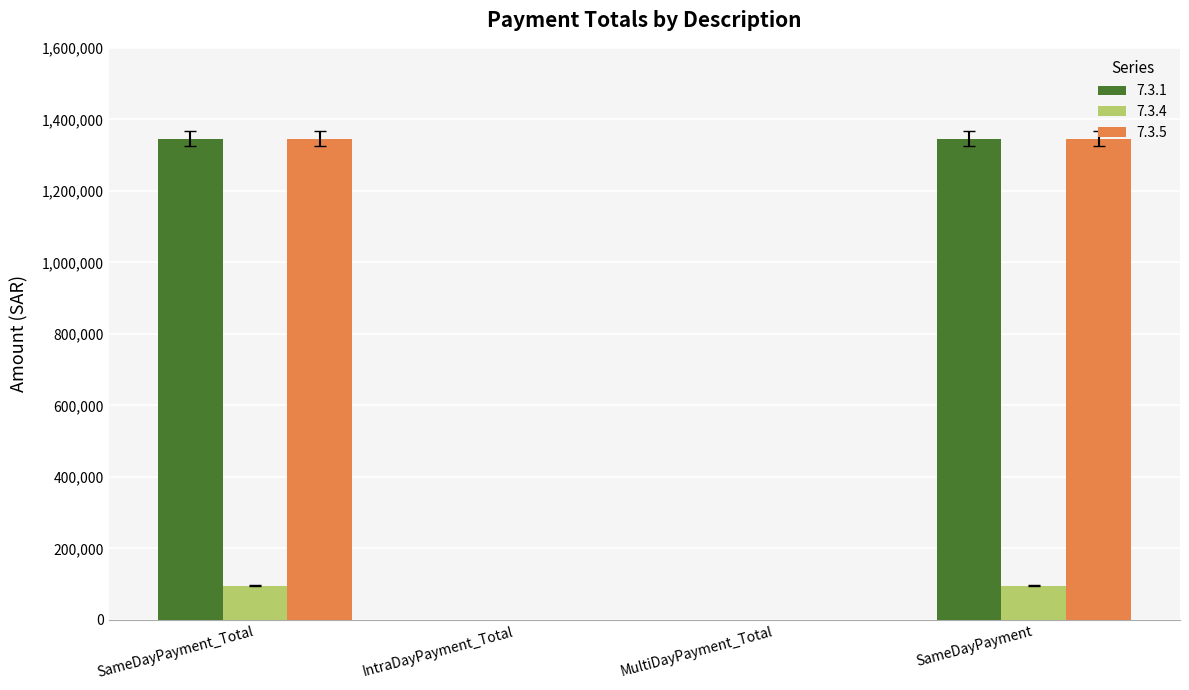

Reading left to right, extract all data points from this chart.

7.3.1: 1345980	0	0	1345980
7.3.4: 96210	0	0	96210
7.3.5: 1345980	0	0	1345980